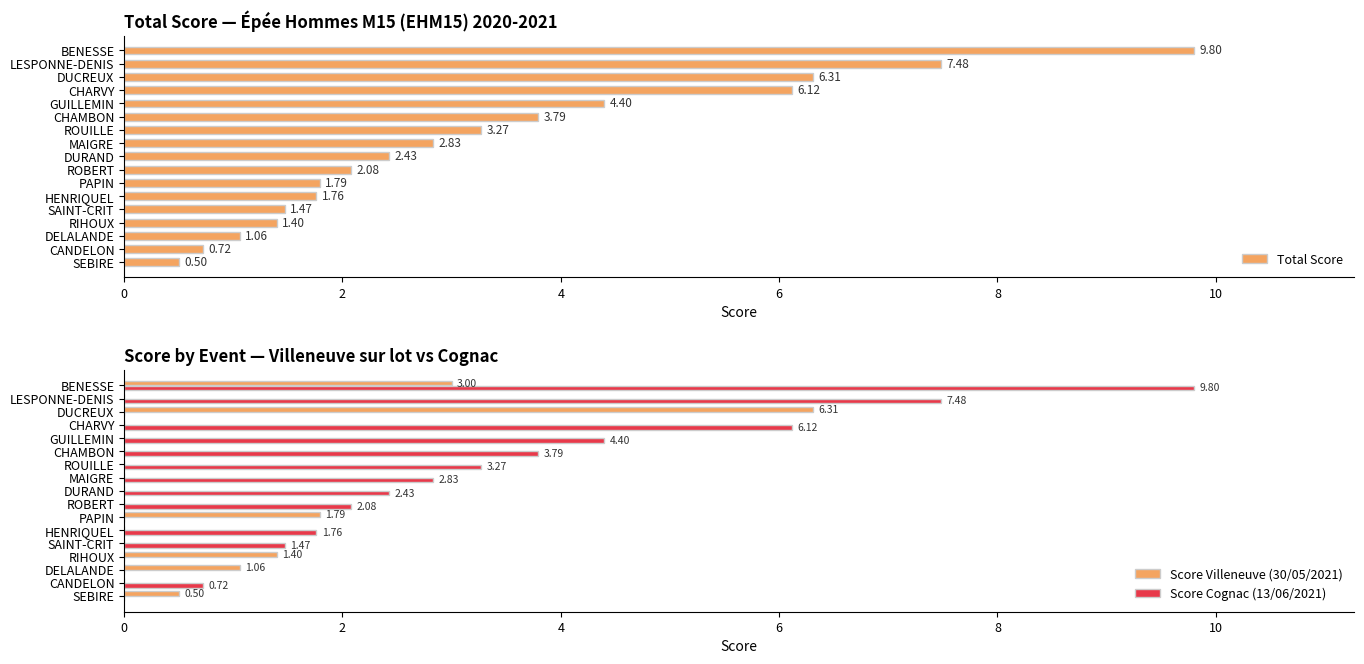

What are all the series names shown in the legend?

Total Score, Score Villeneuve (30/05/2021), Score Cognac (13/06/2021)